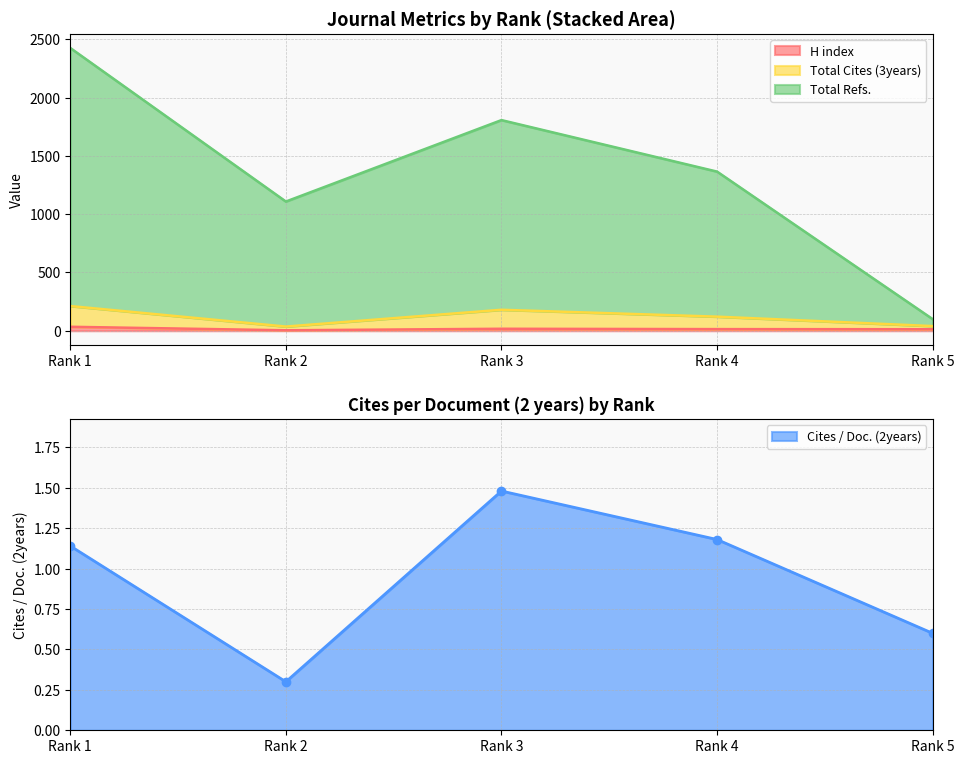

True or false: Total Cites (3years) and Cites / Doc. (2years) intersect in this chart.

False